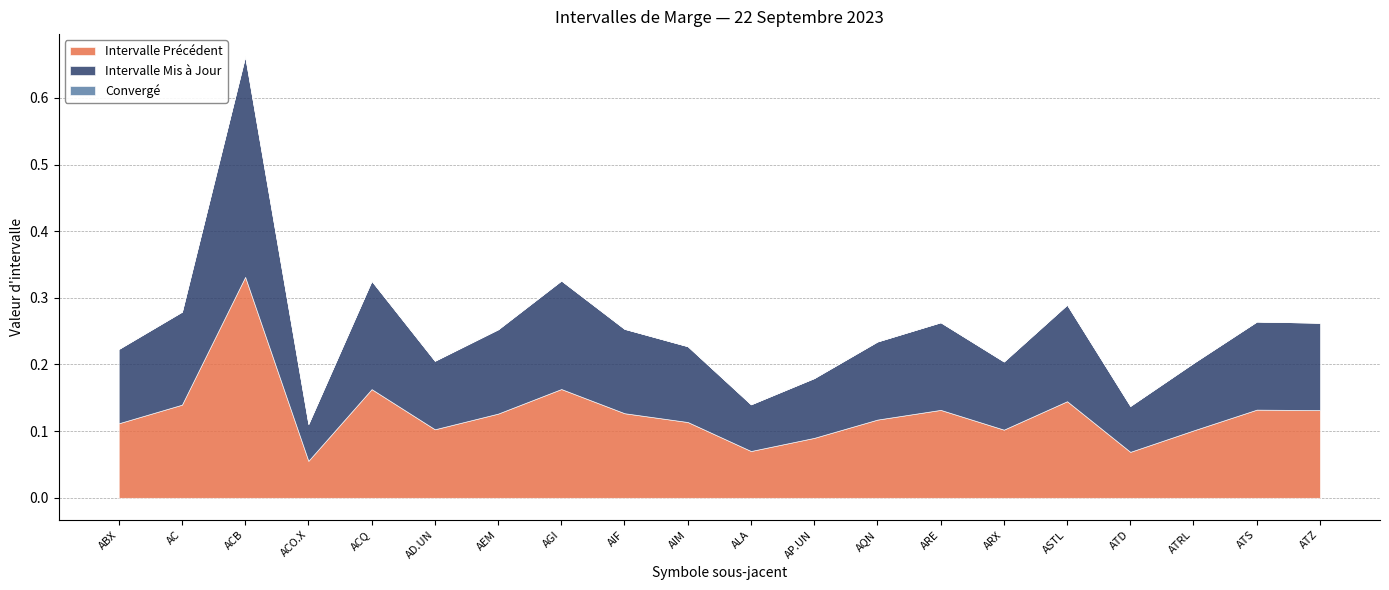

The value of Intervalle Mis à Jour at AIF is 0.2. True or false?

False